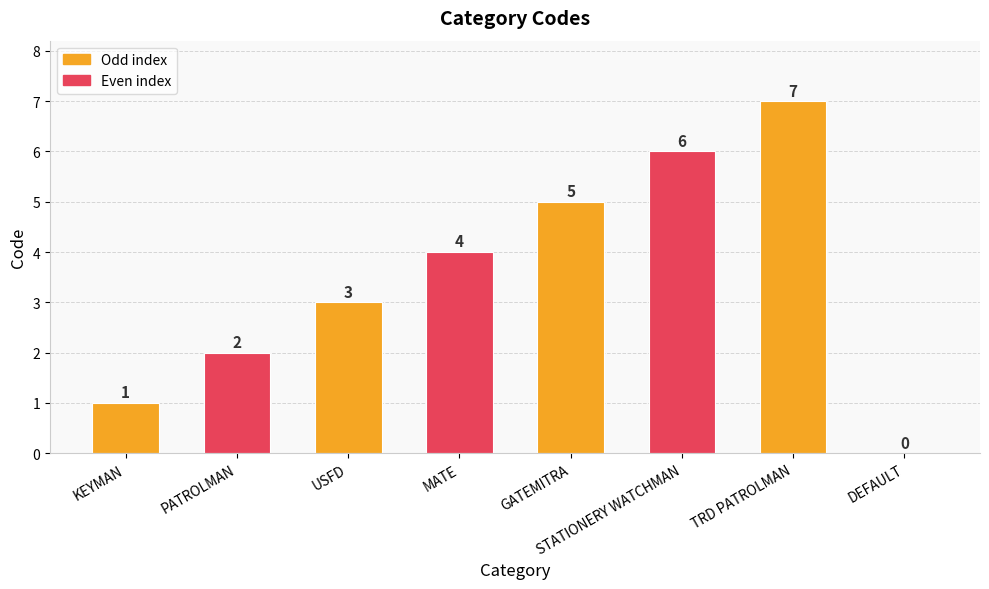

What is the greatest value displayed?

7